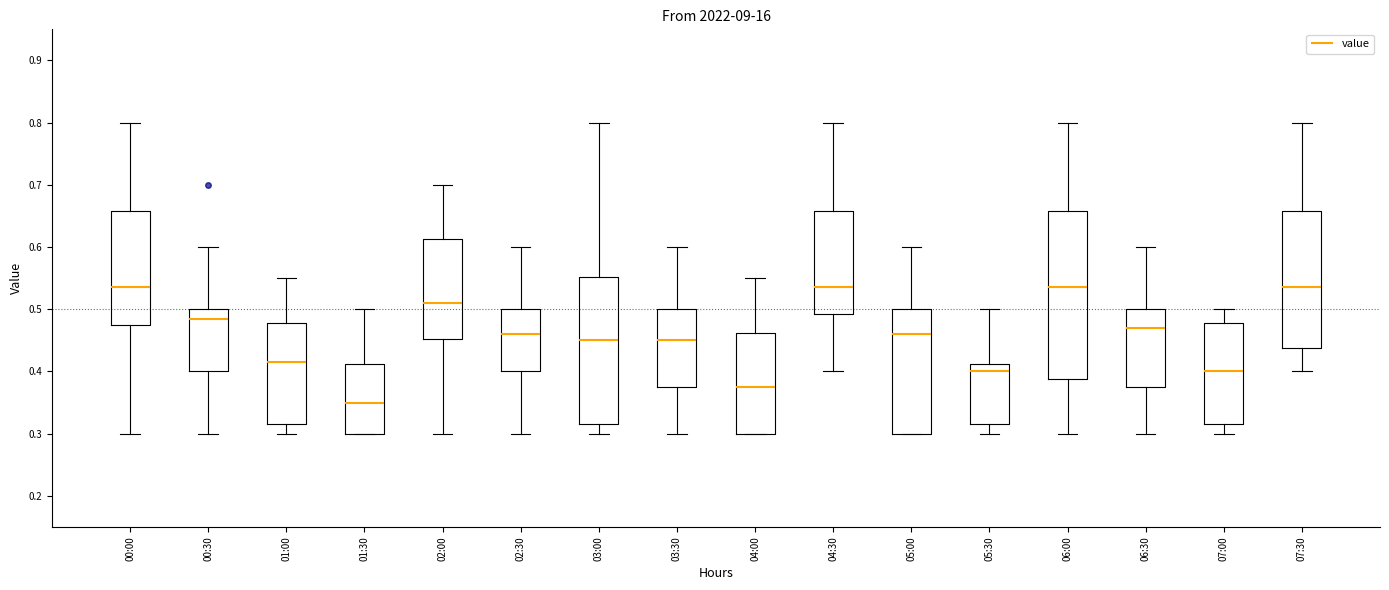

Which box has the lowest median line?

01:30